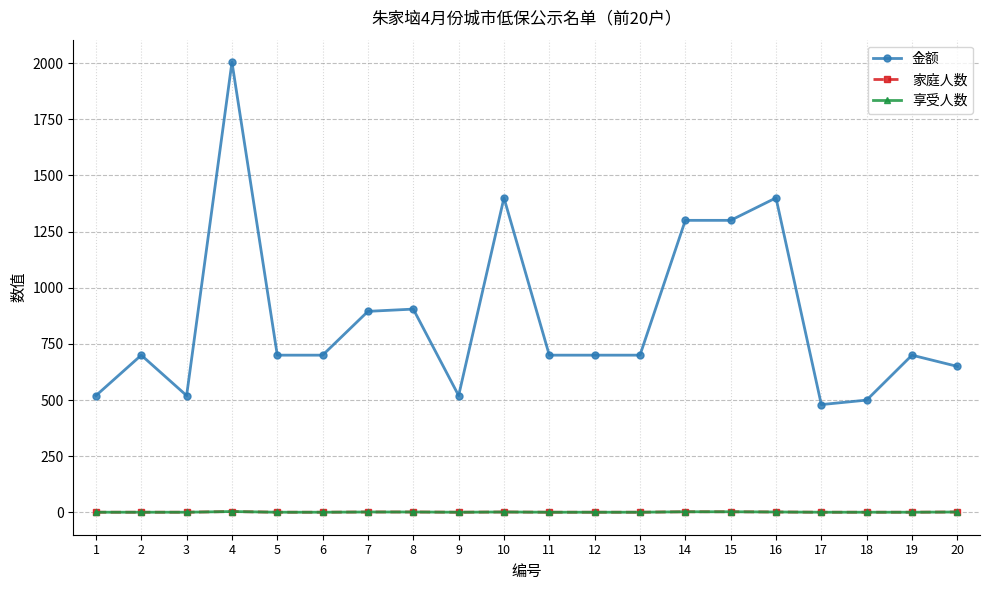

Is this an area chart (filled region under the line)?

No